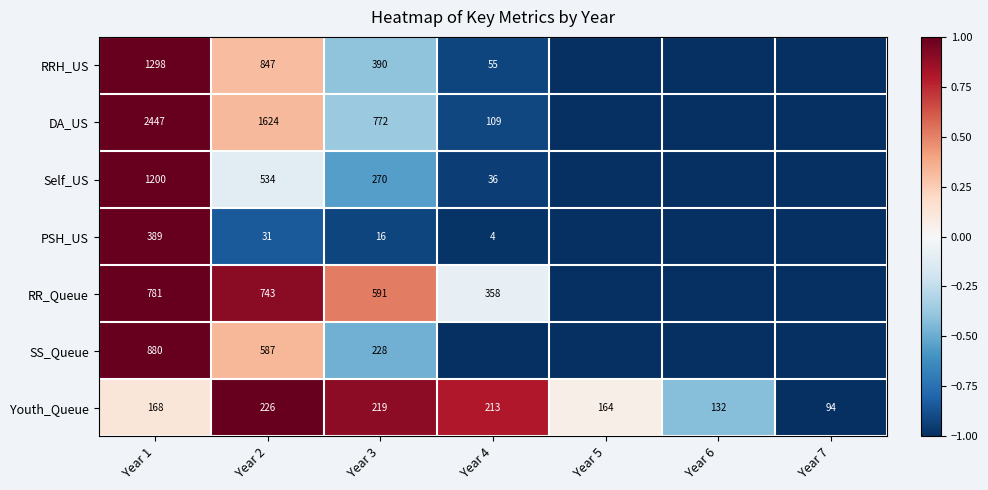

What is the difference between the maximum and minimum values in the Youth_Queue series?

132